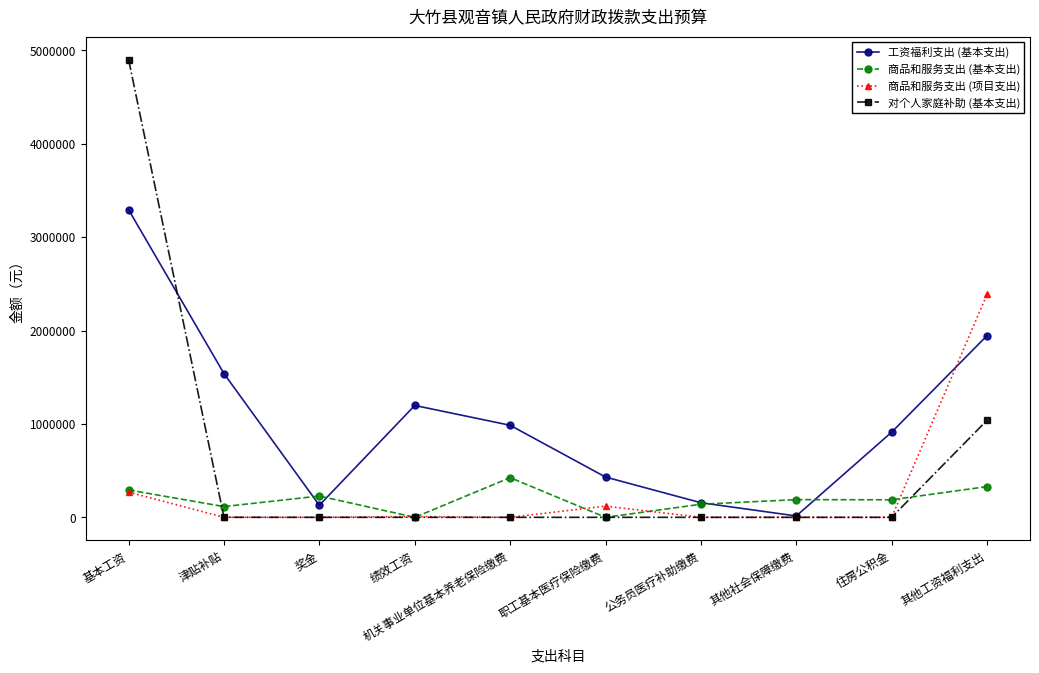

What value does the 工资福利支出 (基本支出) series have at 机关事业单位基本养老保险缴费?

985789.0